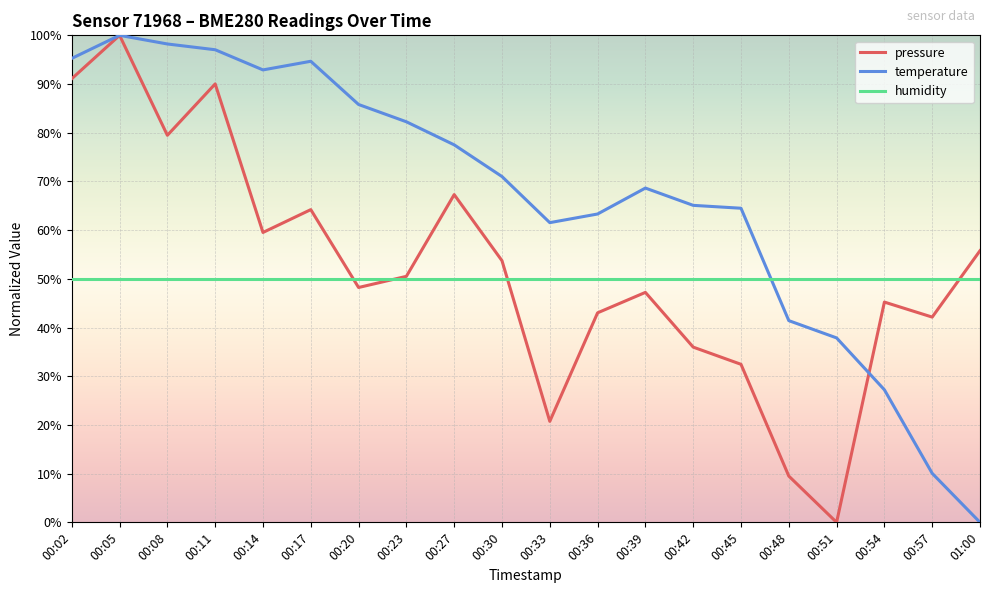

Rank the categories by pressure value from highest to lowest.

00:05, 00:02, 00:11, 00:08, 00:27, 00:17, 00:14, 01:00, 00:30, 00:23, 00:20, 00:39, 00:54, 00:36, 00:57, 00:42, 00:45, 00:33, 00:48, 00:51